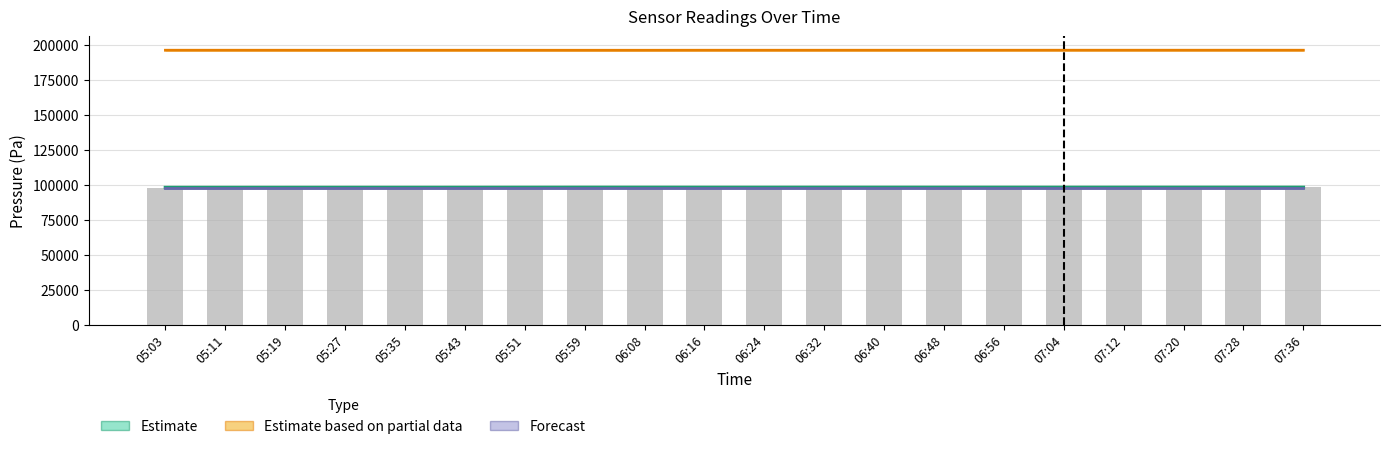

Is it true that Forecast equals 98014.9 at 05:51?

True